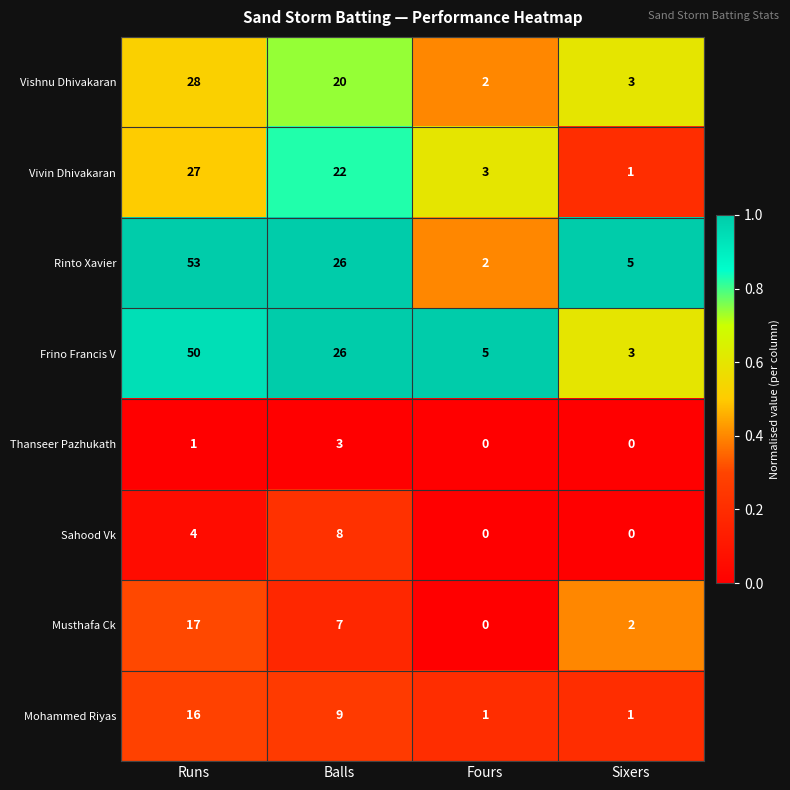

At which category is the sum across all series the highest?

Runs